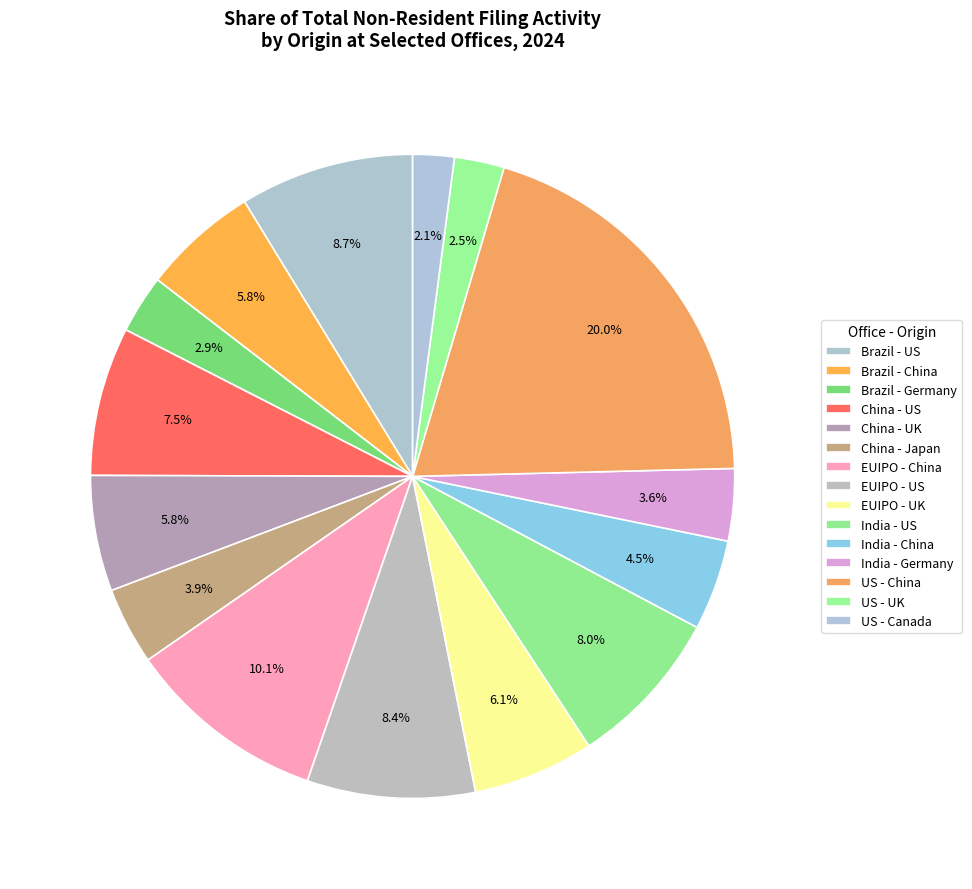

Combined, do EUIPO - US and India - Germany account for over 50%?

No